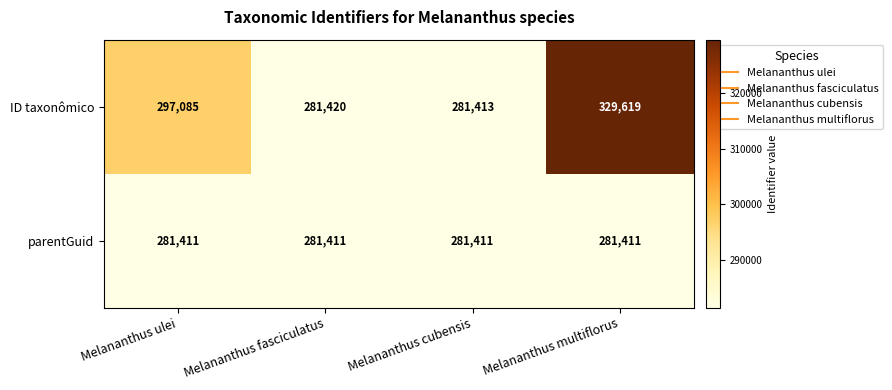

At how many categories does at least one series exceed 305991?

1